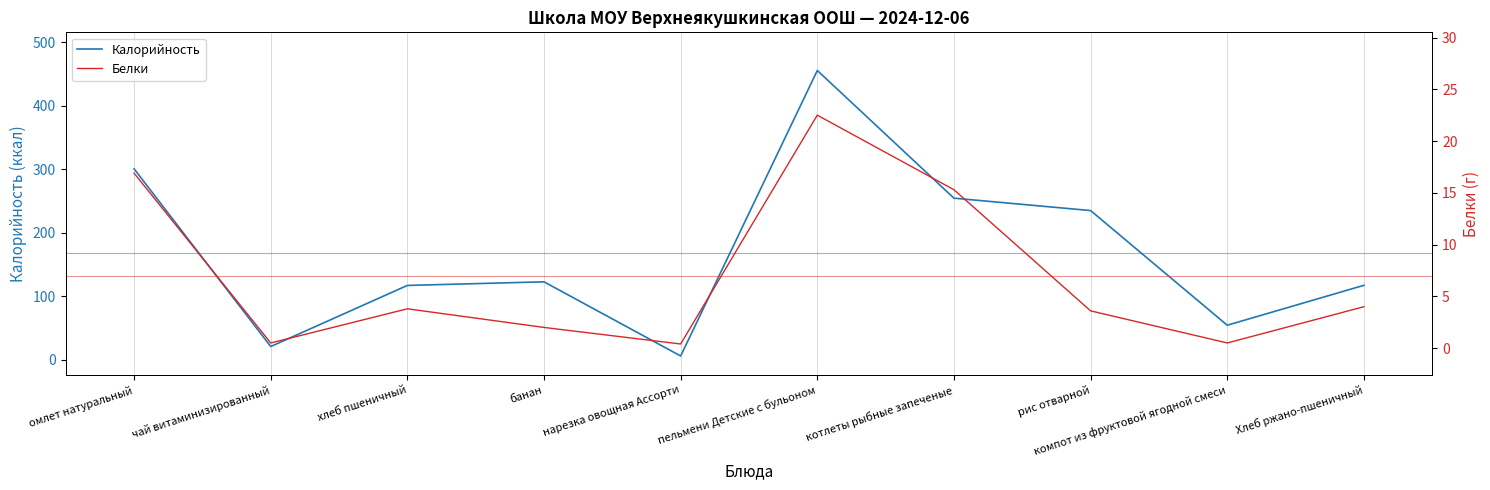

What is the value of the Белки point at the 8th from the left?

3.6